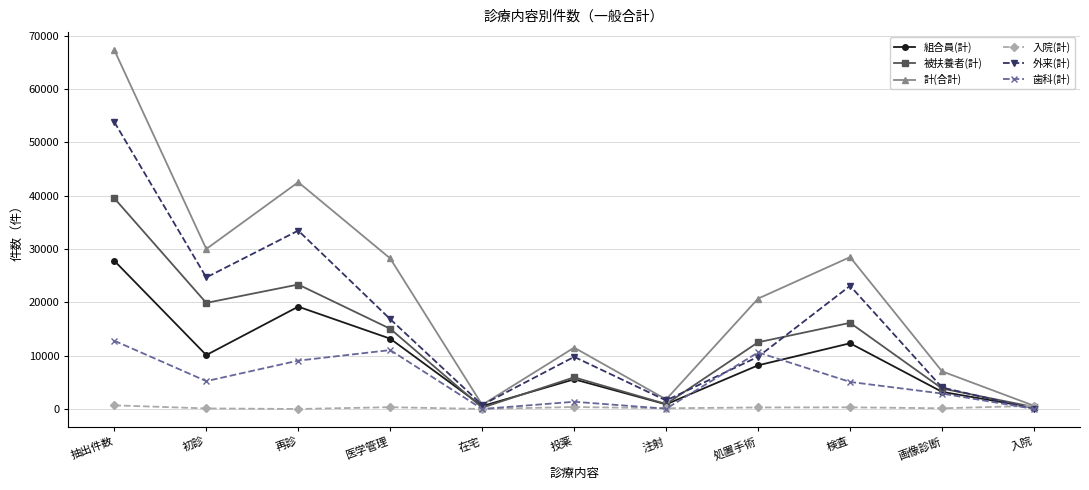

What is the total value across all series at 在宅?

2349